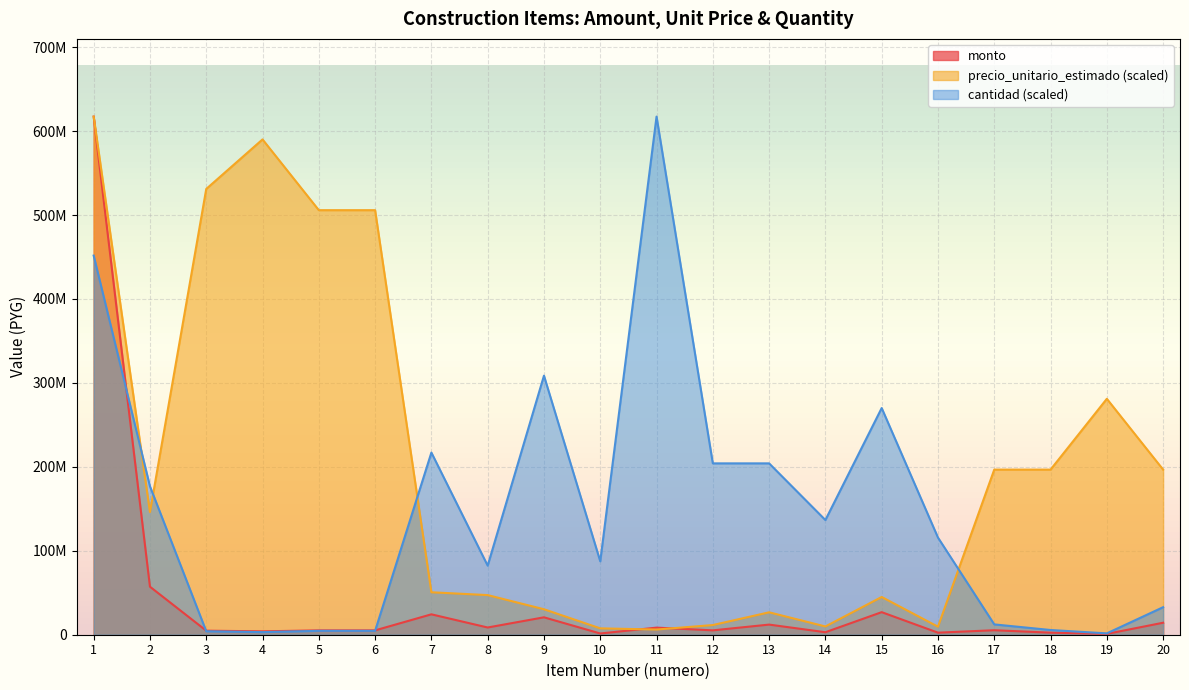

What is the difference between the monto values at 13 and 8?

3463400.0